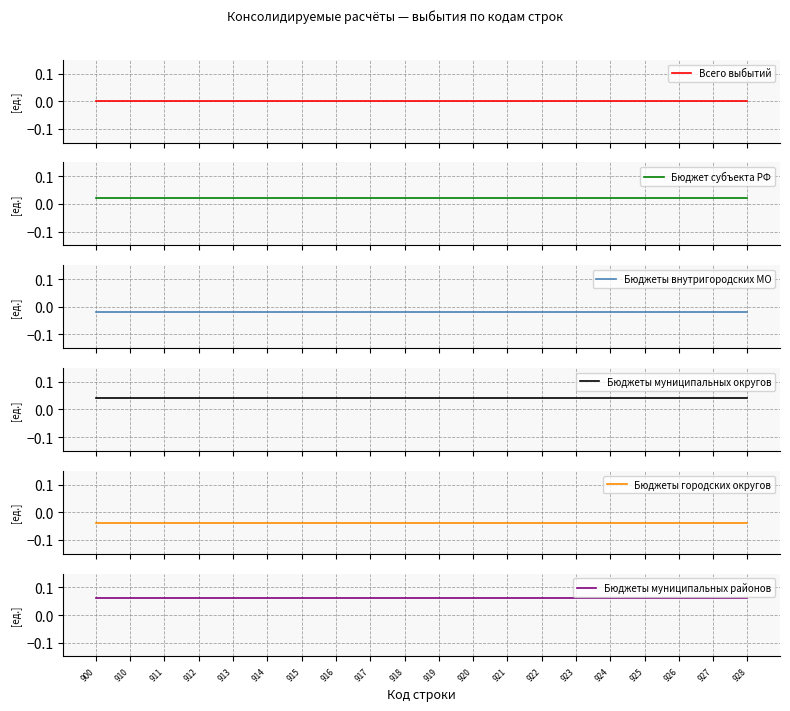

At which label is Бюджет субъекта РФ closest to 0?

900